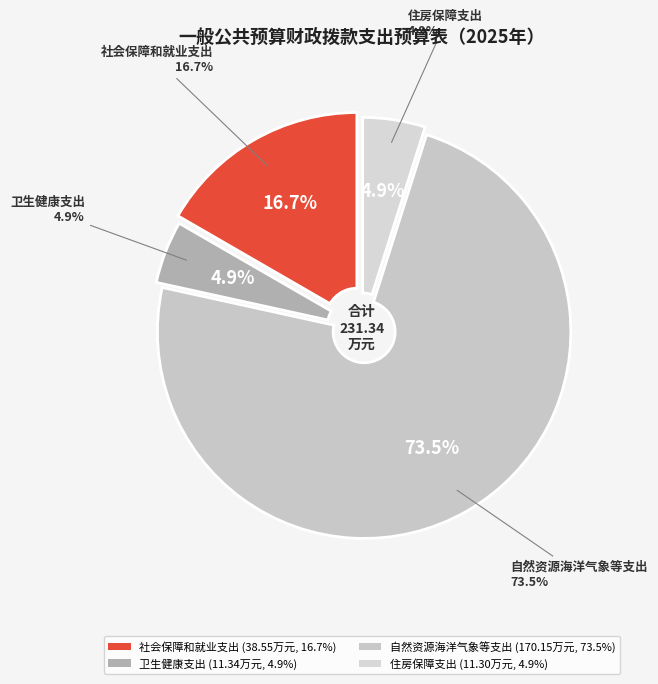

What portion of the pie excludes 社会保障和就业支出?

83.3%